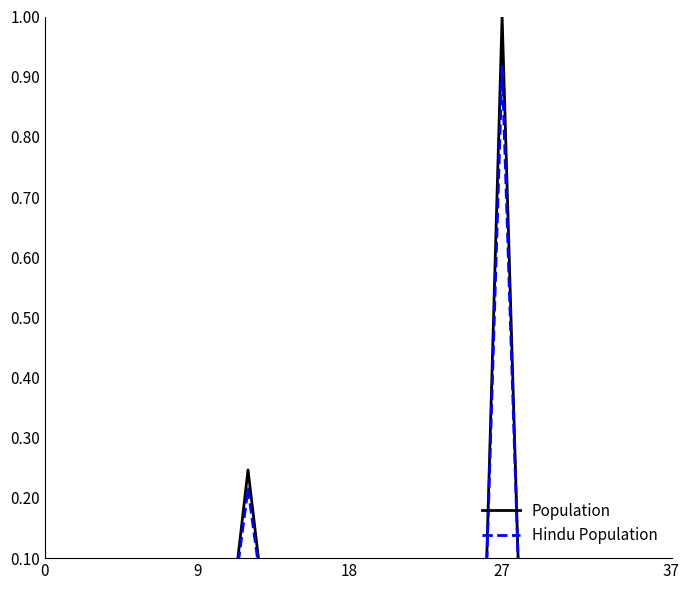

What is the label of the 37th point from the left?

36